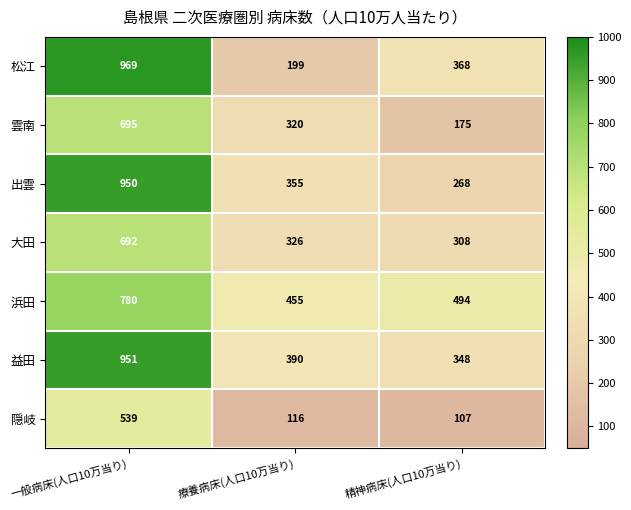

Is it true that 隠岐 equals 107 at 精神病床(人口10万当り)?

True